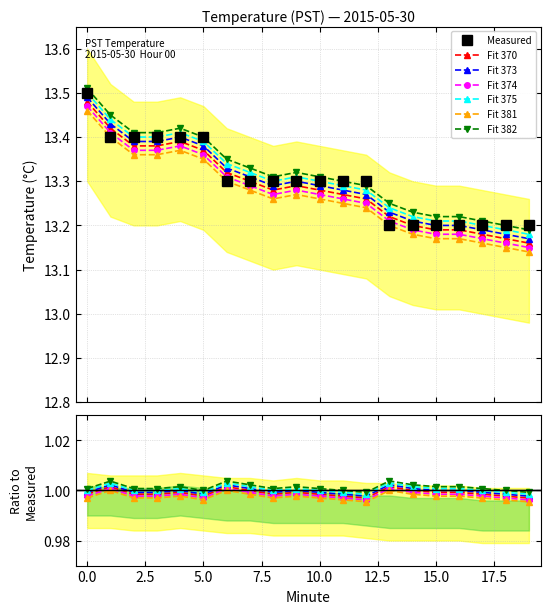

What is the maximum value shown in the chart?

13.5